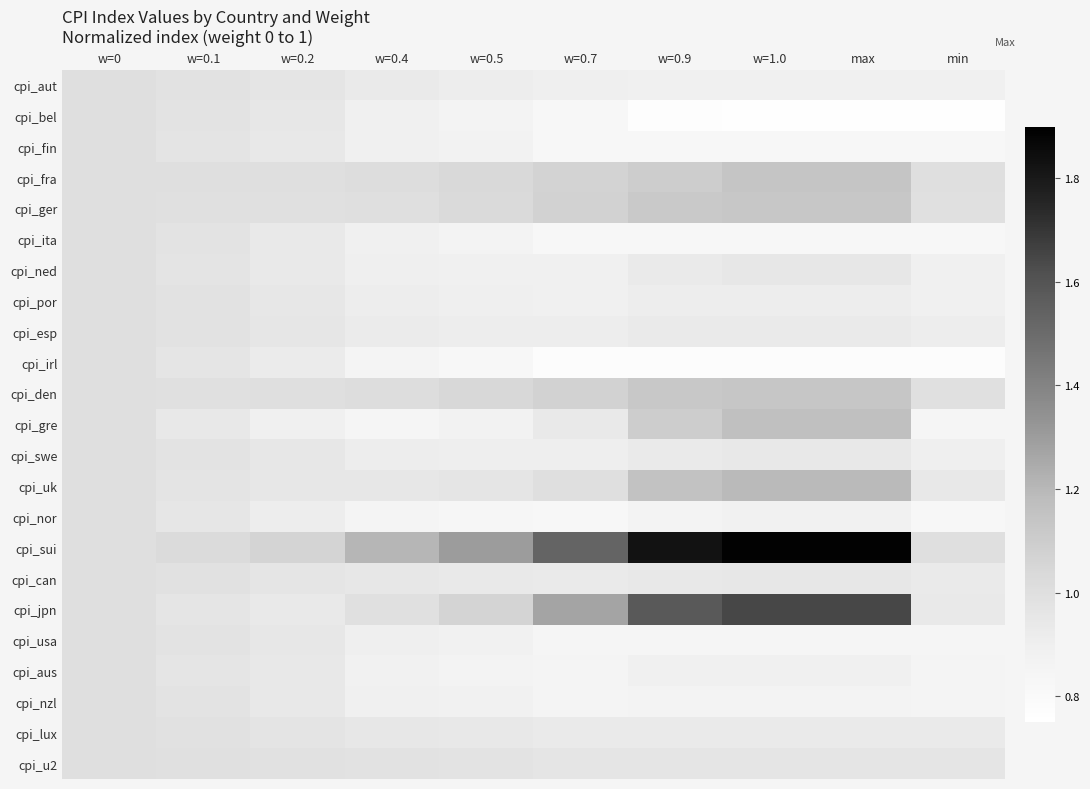

Reading left to right, transcribe all the data shown in this chart.

cpi_aut: w=0=1.0	w=0.1=1.0	w=0.2=1.0	w=0.4=0.9	w=0.5=0.9	w=0.7=0.9	w=0.9=0.9	w=1.0=0.9	max=0.9	min=0.9
cpi_bel: w=0=1.0	w=0.1=1.0	w=0.2=0.9	w=0.4=0.9	w=0.5=0.9	w=0.7=0.8	w=0.9=0.8	w=1.0=0.8	max=0.8	min=0.8
cpi_fin: w=0=1.0	w=0.1=1.0	w=0.2=0.9	w=0.4=0.9	w=0.5=0.9	w=0.7=0.8	w=0.9=0.8	w=1.0=0.8	max=0.8	min=0.8
cpi_fra: w=0=1.0	w=0.1=1.0	w=0.2=1.0	w=0.4=1.0	w=0.5=1.0	w=0.7=1.1	w=0.9=1.1	w=1.0=1.1	max=1.1	min=1.0
cpi_ger: w=0=1.0	w=0.1=1.0	w=0.2=1.0	w=0.4=1.0	w=0.5=1.0	w=0.7=1.1	w=0.9=1.1	w=1.0=1.1	max=1.1	min=1.0
cpi_ita: w=0=1.0	w=0.1=1.0	w=0.2=0.9	w=0.4=0.9	w=0.5=0.9	w=0.7=0.8	w=0.9=0.8	w=1.0=0.8	max=0.8	min=0.8
cpi_ned: w=0=1.0	w=0.1=1.0	w=0.2=0.9	w=0.4=0.9	w=0.5=0.9	w=0.7=0.9	w=0.9=0.9	w=1.0=0.9	max=0.9	min=0.9
cpi_por: w=0=1.0	w=0.1=1.0	w=0.2=0.9	w=0.4=0.9	w=0.5=0.9	w=0.7=0.9	w=0.9=0.9	w=1.0=0.9	max=0.9	min=0.9
cpi_esp: w=0=1.0	w=0.1=1.0	w=0.2=1.0	w=0.4=0.9	w=0.5=0.9	w=0.7=0.9	w=0.9=0.9	w=1.0=0.9	max=0.9	min=0.9
cpi_irl: w=0=1.0	w=0.1=1.0	w=0.2=0.9	w=0.4=0.9	w=0.5=0.8	w=0.7=0.8	w=0.9=0.8	w=1.0=0.8	max=0.8	min=0.8
cpi_den: w=0=1.0	w=0.1=1.0	w=0.2=1.0	w=0.4=1.0	w=0.5=1.0	w=0.7=1.1	w=0.9=1.1	w=1.0=1.1	max=1.1	min=1.0
cpi_gre: w=0=1.0	w=0.1=0.9	w=0.2=0.9	w=0.4=0.8	w=0.5=0.9	w=0.7=0.9	w=0.9=1.1	w=1.0=1.2	max=1.2	min=0.8
cpi_swe: w=0=1.0	w=0.1=1.0	w=0.2=0.9	w=0.4=0.9	w=0.5=0.9	w=0.7=0.9	w=0.9=0.9	w=1.0=0.9	max=0.9	min=0.9
cpi_uk: w=0=1.0	w=0.1=1.0	w=0.2=0.9	w=0.4=0.9	w=0.5=1.0	w=0.7=1.0	w=0.9=1.2	w=1.0=1.2	max=1.2	min=0.9
cpi_nor: w=0=1.0	w=0.1=1.0	w=0.2=0.9	w=0.4=0.9	w=0.5=0.8	w=0.7=0.8	w=0.9=0.9	w=1.0=0.9	max=0.9	min=0.8
cpi_sui: w=0=1.0	w=0.1=1.0	w=0.2=1.1	w=0.4=1.2	w=0.5=1.3	w=0.7=1.5	w=0.9=1.8	w=1.0=1.9	max=1.9	min=1.0
cpi_can: w=0=1.0	w=0.1=1.0	w=0.2=1.0	w=0.4=0.9	w=0.5=0.9	w=0.7=0.9	w=0.9=0.9	w=1.0=0.9	max=0.9	min=0.9
cpi_jpn: w=0=1.0	w=0.1=1.0	w=0.2=0.9	w=0.4=1.0	w=0.5=1.1	w=0.7=1.3	w=0.9=1.6	w=1.0=1.6	max=1.6	min=0.9
cpi_usa: w=0=1.0	w=0.1=1.0	w=0.2=0.9	w=0.4=0.9	w=0.5=0.9	w=0.7=0.8	w=0.9=0.8	w=1.0=0.8	max=0.8	min=0.8
cpi_aus: w=0=1.0	w=0.1=1.0	w=0.2=0.9	w=0.4=0.9	w=0.5=0.9	w=0.7=0.8	w=0.9=0.9	w=1.0=0.9	max=0.9	min=0.8
cpi_nzl: w=0=1.0	w=0.1=1.0	w=0.2=0.9	w=0.4=0.9	w=0.5=0.9	w=0.7=0.9	w=0.9=0.9	w=1.0=0.9	max=0.9	min=0.9
cpi_lux: w=0=1.0	w=0.1=1.0	w=0.2=1.0	w=0.4=0.9	w=0.5=0.9	w=0.7=0.9	w=0.9=0.9	w=1.0=0.9	max=0.9	min=0.9
cpi_u2: w=0=1.0	w=0.1=1.0	w=0.2=1.0	w=0.4=1.0	w=0.5=1.0	w=0.7=1.0	w=0.9=1.0	w=1.0=1.0	max=1.0	min=1.0